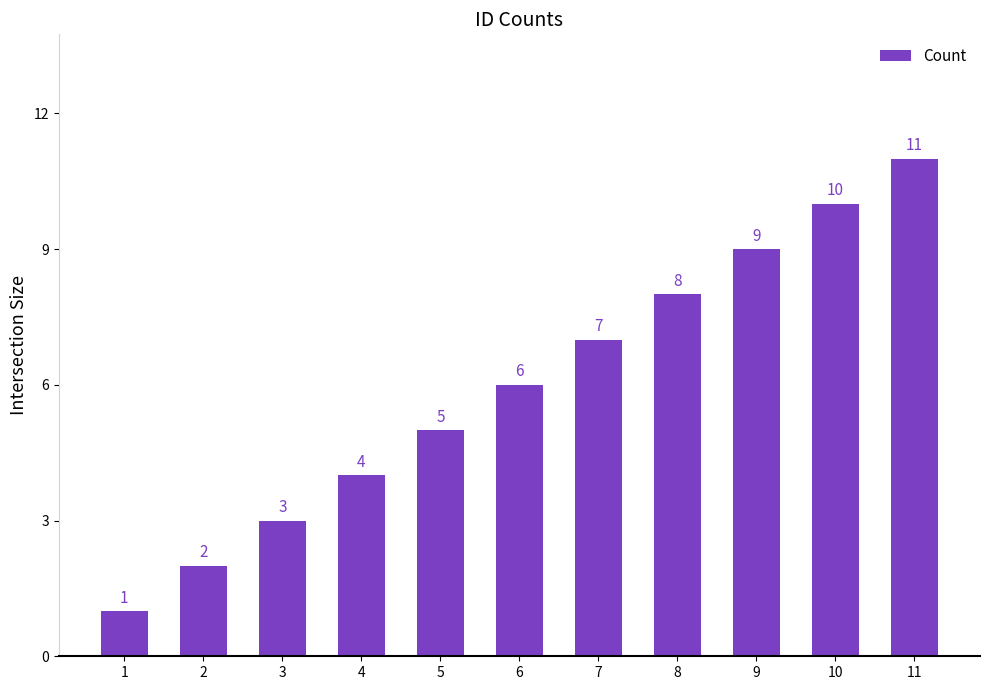

Reading left to right, transcribe all the data shown in this chart.

1	2	3	4	5	6	7	8	9	10	11